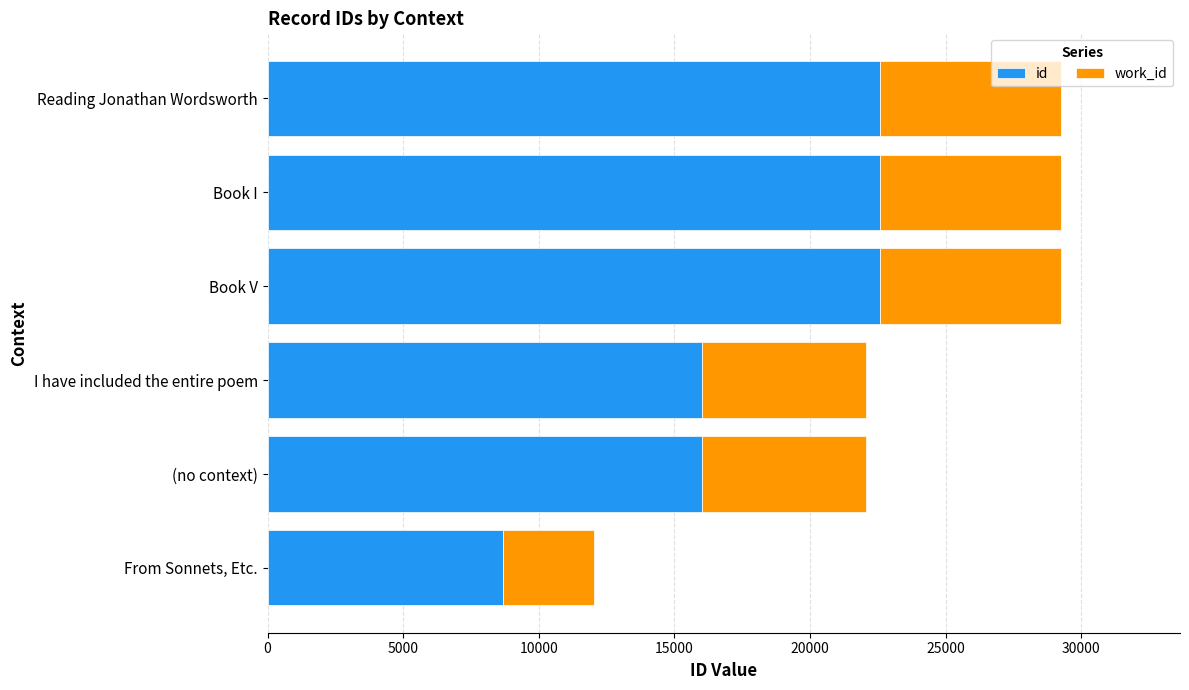

The value of id at I have included the entire poem is 21786. True or false?

False